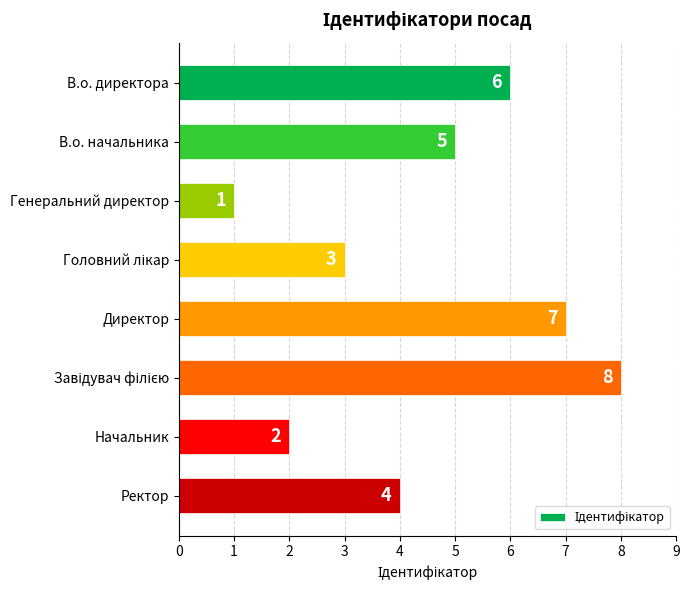

At which category does the chart reach its minimum across all series?

Генеральний директор